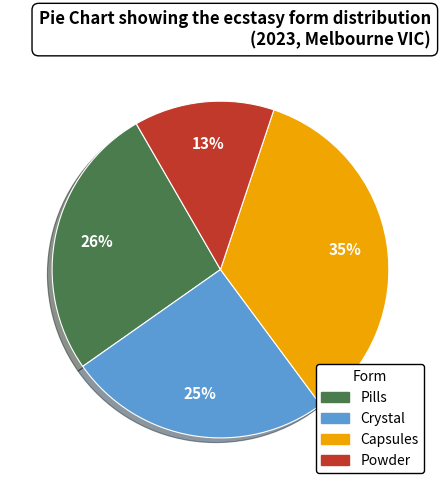

To the nearest percent, what is the average slice percentage?

25%